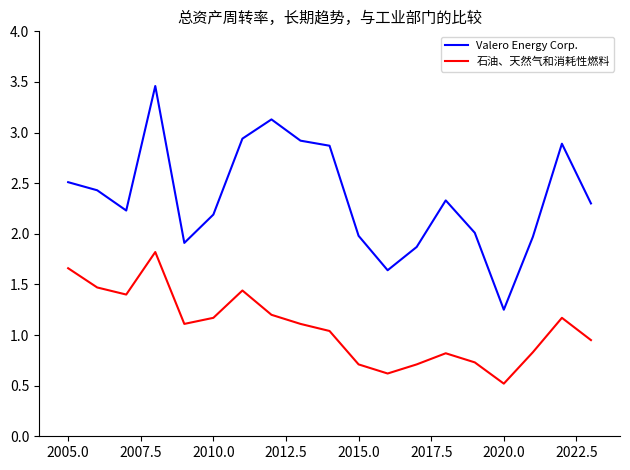

Does the chart display data point markers on the line(s)?

No